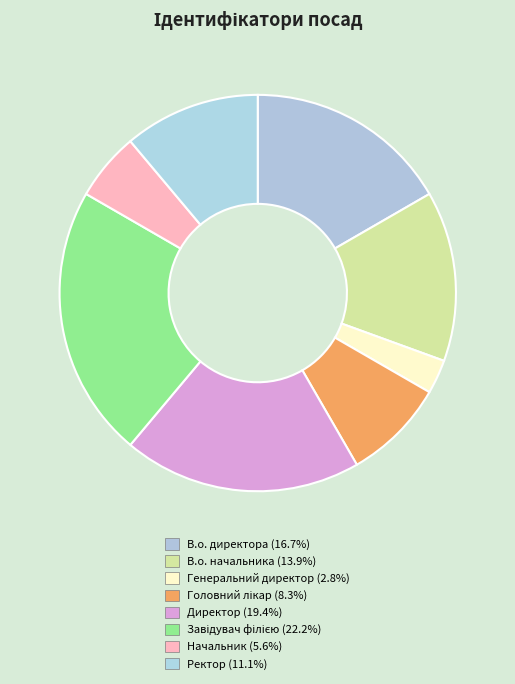

Count the number of slices in the pie.

8